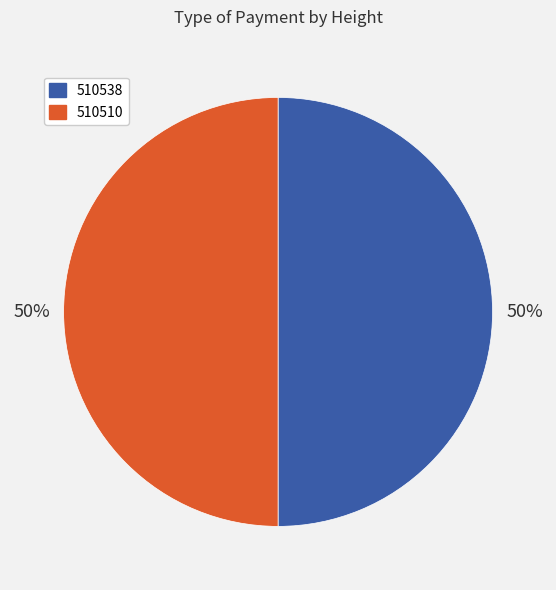

To the nearest percent, what percentage of the pie is 510538?

50%